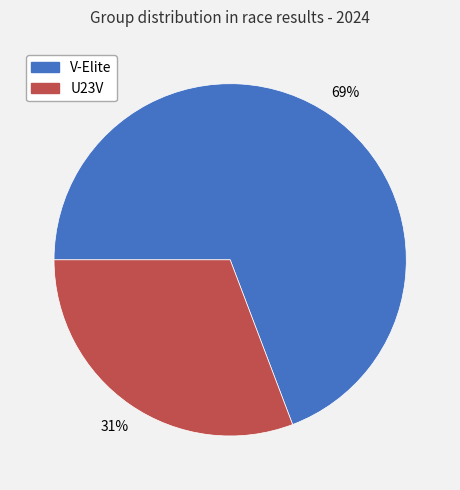

Is the sum of V-Elite and U23V greater than half?

Yes